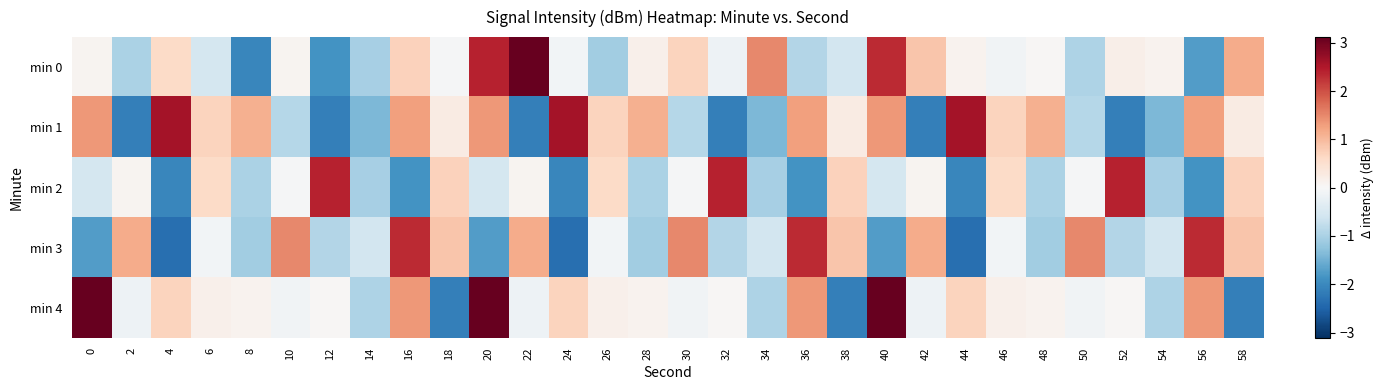

Reading left to right, what are all the values shown in this chart?

min 0: 0=0.1	2=-1.0	4=0.6	6=-0.5	8=-2.0	10=0.1	12=-1.9	14=-1.0	16=0.7	18=-0.0	20=2.4	22=3.1	24=-0.1	26=-1.1	28=0.2	30=0.7	32=-0.2	34=1.5	36=-0.9	38=-0.6	40=2.3	42=0.9	44=0.1	46=-0.1	48=0.0	50=-1.0	52=0.2	54=0.1	56=-1.7	58=1.2
min 1: 0=1.3	2=-2.1	4=2.6	6=0.7	8=1.1	10=-0.9	12=-2.1	14=-1.4	16=1.3	18=0.3	20=1.3	22=-2.1	24=2.6	26=0.7	28=1.1	30=-0.9	32=-2.1	34=-1.4	36=1.3	38=0.3	40=1.3	42=-2.1	44=2.6	46=0.7	48=1.1	50=-0.9	52=-2.1	54=-1.4	56=1.3	58=0.3
min 2: 0=-0.5	2=0.1	4=-2.0	6=0.6	8=-1.0	10=-0.0	12=2.4	14=-1.0	16=-1.9	18=0.7	20=-0.5	22=0.1	24=-2.0	26=0.6	28=-1.0	30=-0.0	32=2.4	34=-1.0	36=-1.9	38=0.7	40=-0.5	42=0.1	44=-2.0	46=0.6	48=-1.0	50=-0.0	52=2.4	54=-1.0	56=-1.9	58=0.7
min 3: 0=-1.7	2=1.2	4=-2.3	6=-0.1	8=-1.1	10=1.5	12=-0.9	14=-0.6	16=2.3	18=0.9	20=-1.7	22=1.2	24=-2.3	26=-0.1	28=-1.1	30=1.5	32=-0.9	34=-0.6	36=2.3	38=0.9	40=-1.7	42=1.2	44=-2.3	46=-0.1	48=-1.1	50=1.5	52=-0.9	54=-0.6	56=2.3	58=0.9
min 4: 0=3.1	2=-0.2	4=0.7	6=0.2	8=0.1	10=-0.1	12=0.0	14=-1.0	16=1.3	18=-2.1	20=3.1	22=-0.2	24=0.7	26=0.2	28=0.1	30=-0.1	32=0.0	34=-1.0	36=1.3	38=-2.1	40=3.1	42=-0.2	44=0.7	46=0.2	48=0.1	50=-0.1	52=0.0	54=-1.0	56=1.3	58=-2.1